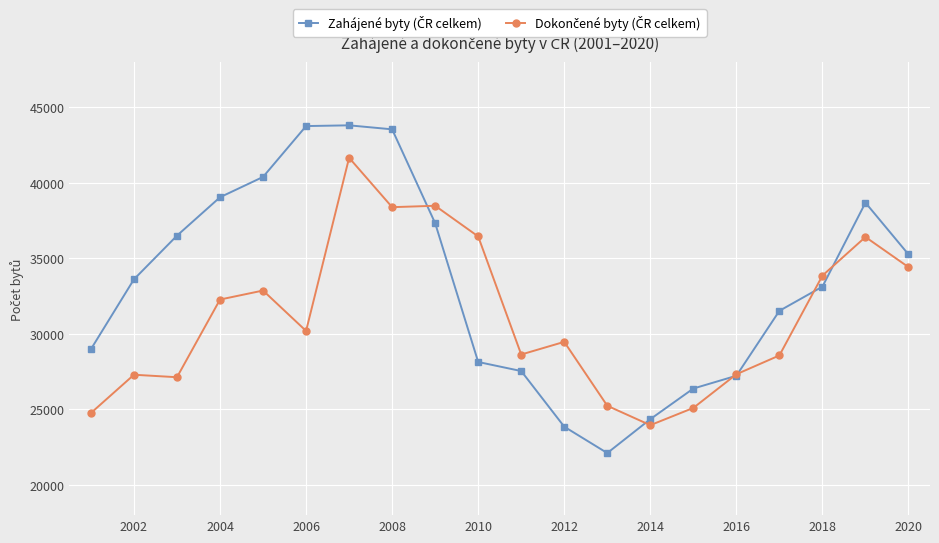

What is the smallest value displayed?

22108